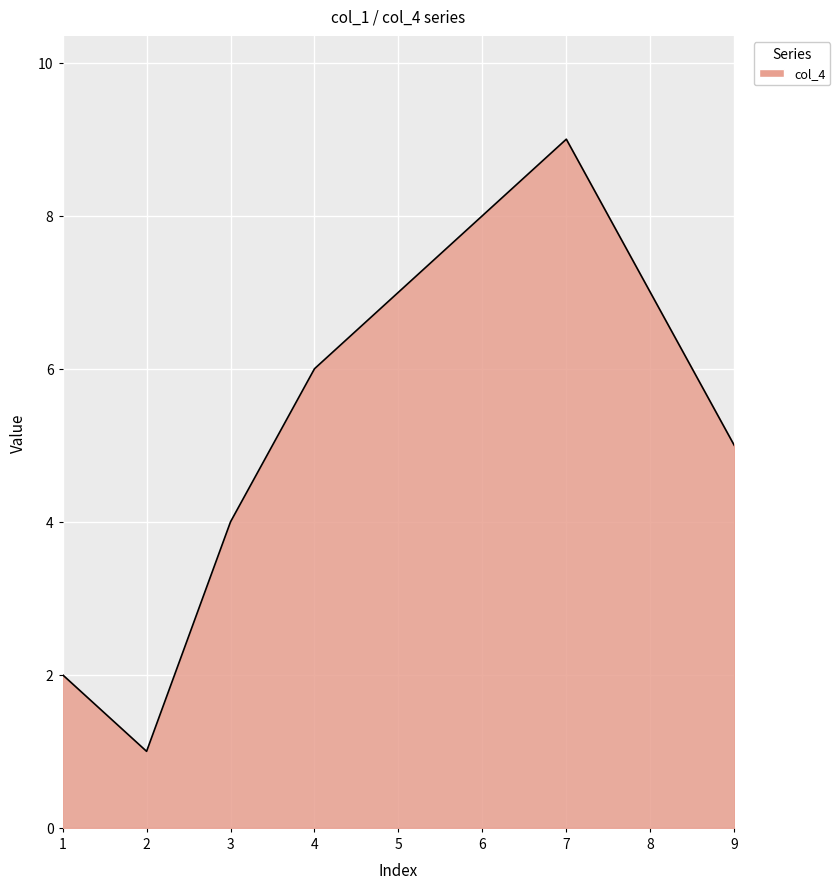

Is it true that the value at 4 is 6?

True